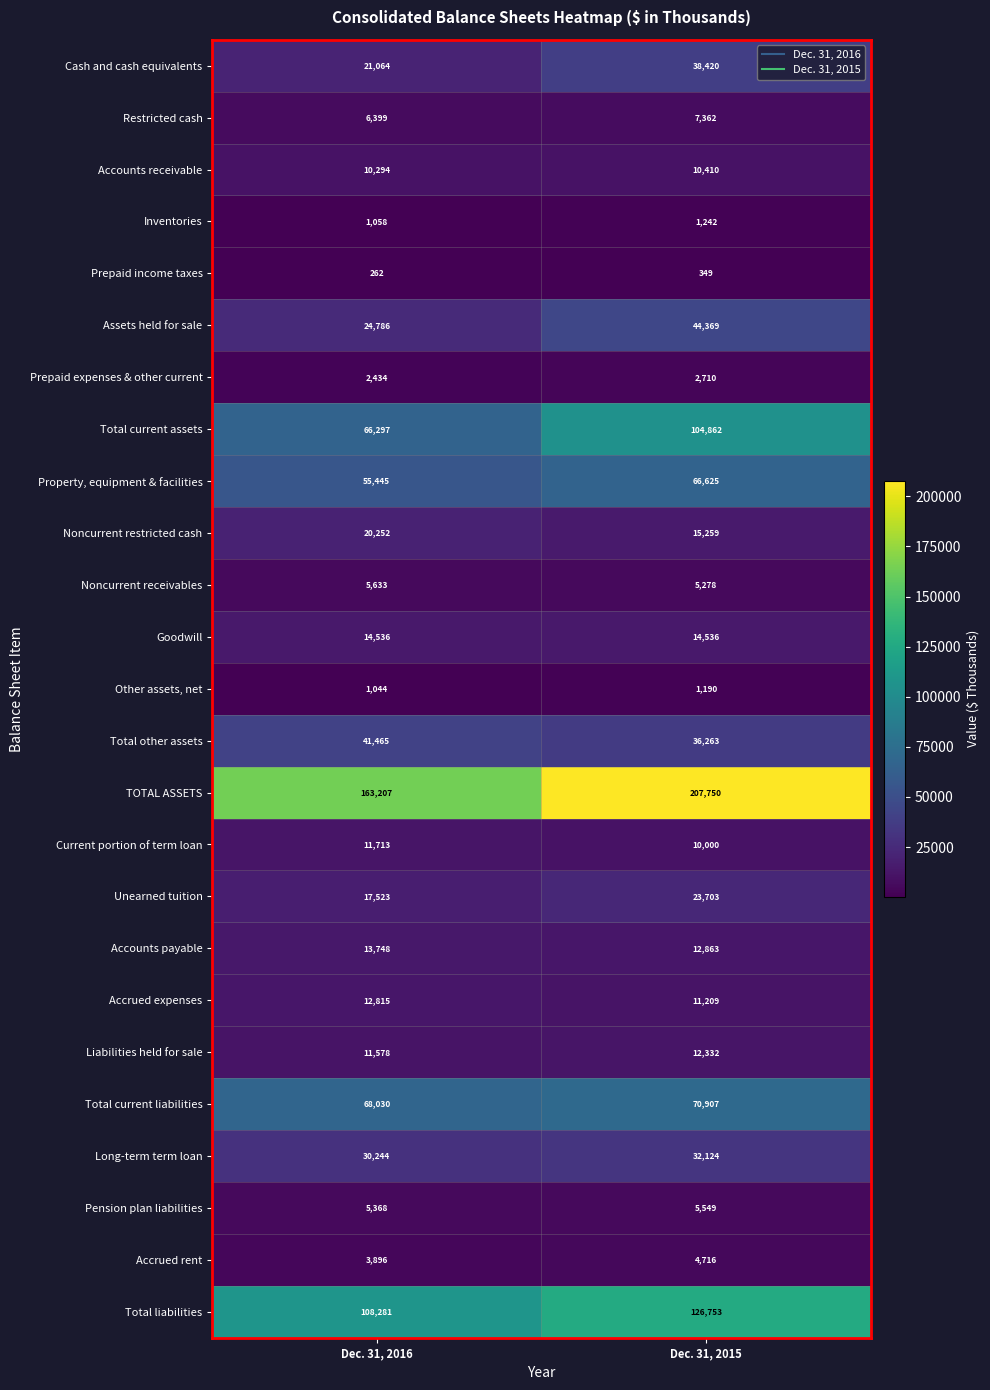

What is the total value across all series at Dec. 31, 2016?

717372